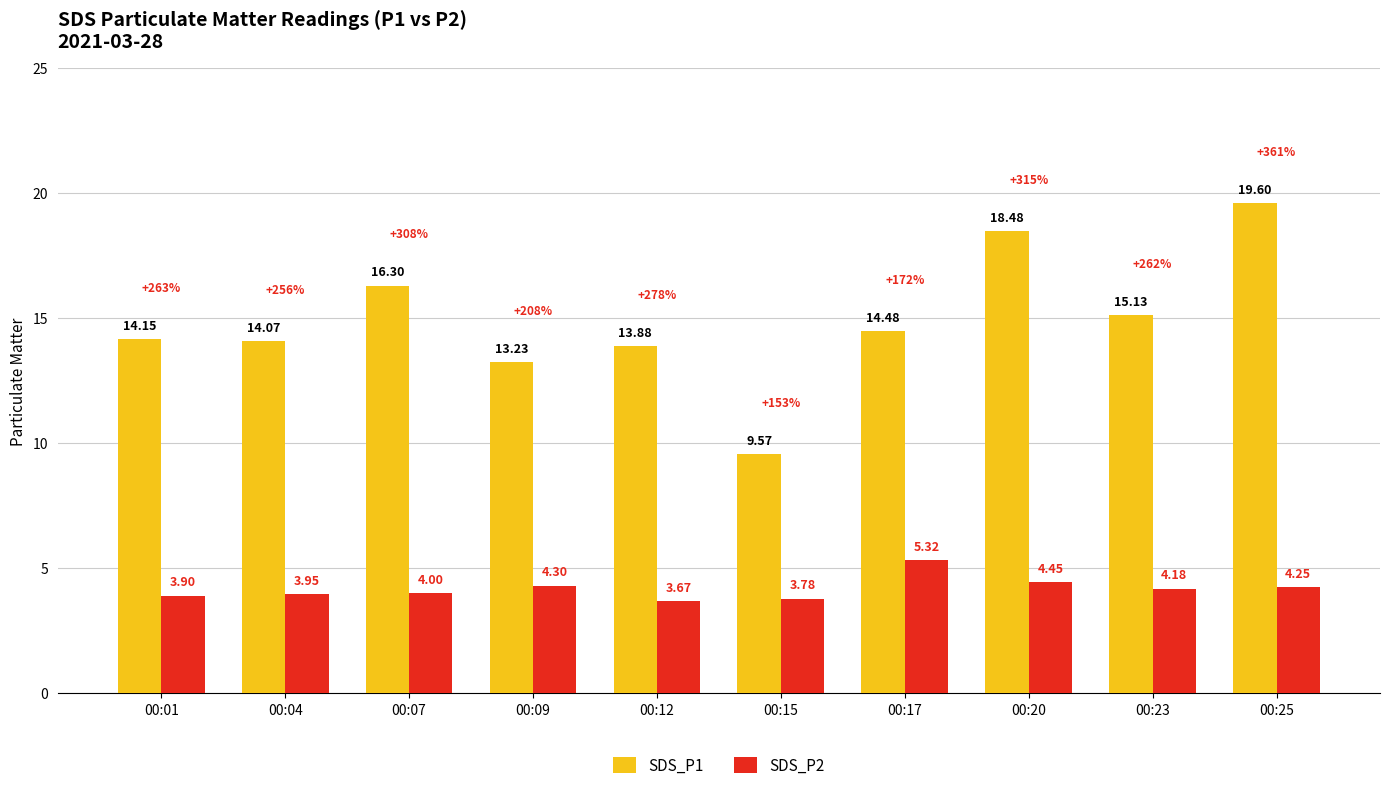

What is the value of the SDS_P2 bar at the 3rd from the left?

4.0